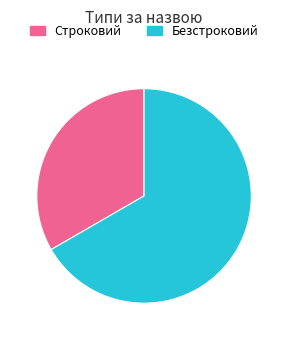

Combined, do Строковий and Безстроковий account for over 50%?

Yes